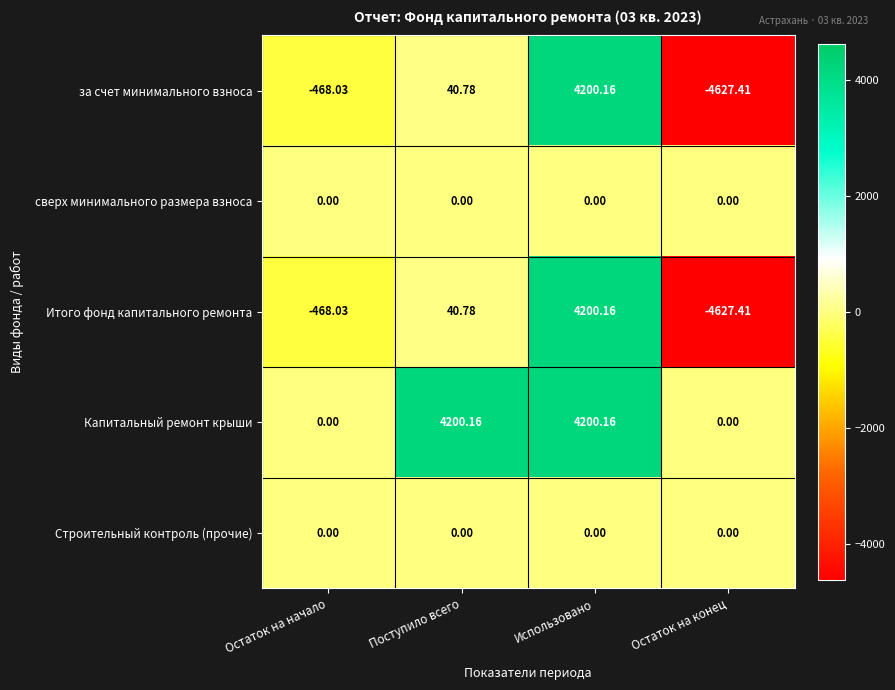

Which series has the largest total across all categories?

Капитальный ремонт крыши